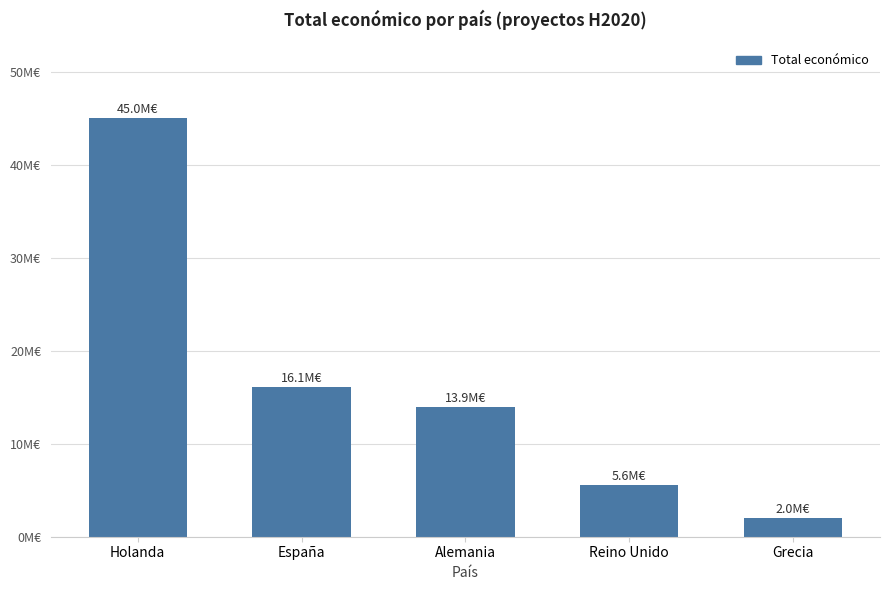

Are the bars horizontal?

No